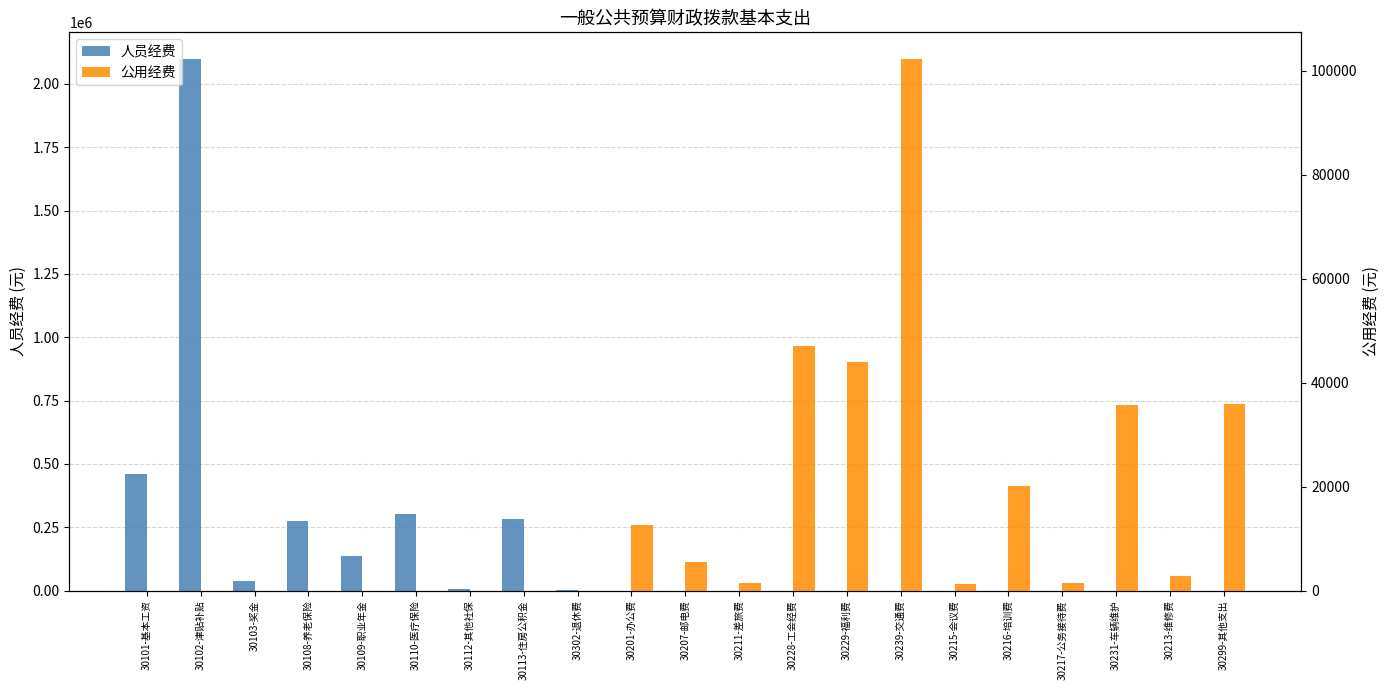

The 人员经费 series shows -1422995.8 at 30299-其他支出. True or false?

False